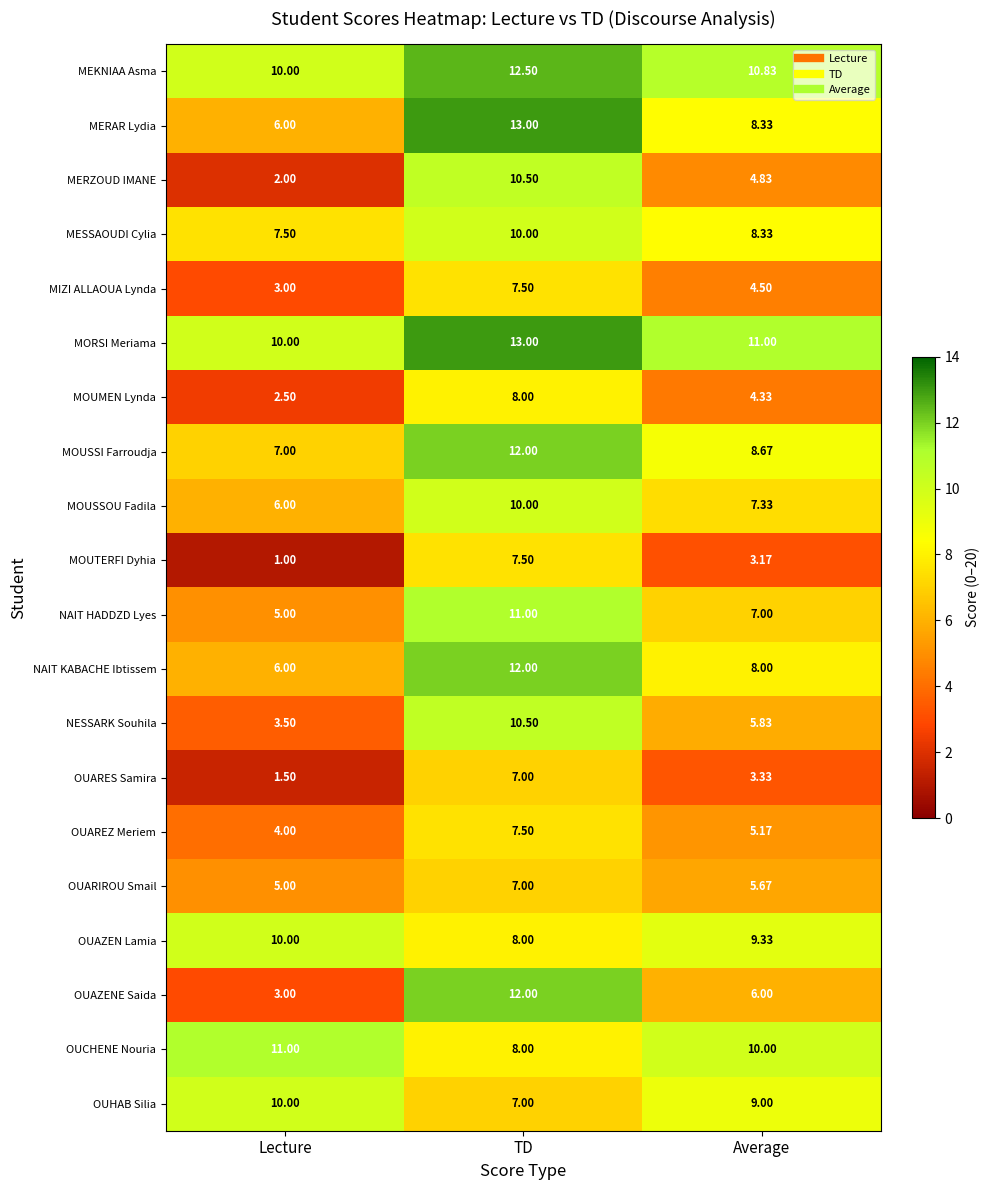

At which label does MESSAOUDI Cylia first exceed 8?

TD